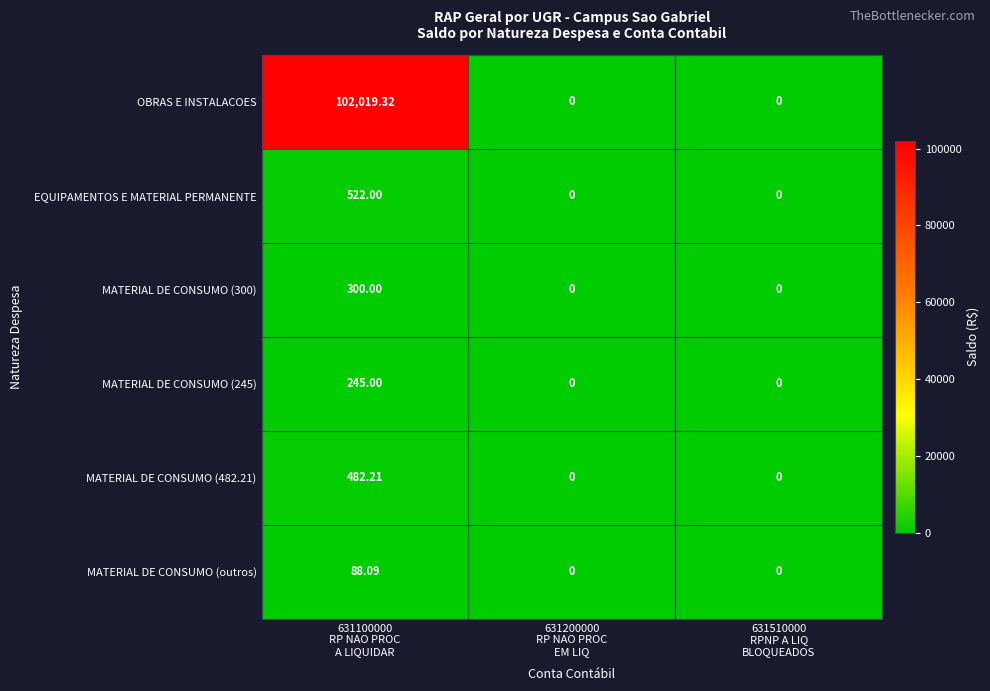

Which series has the largest total across all categories?

OBRAS E INSTALACOES